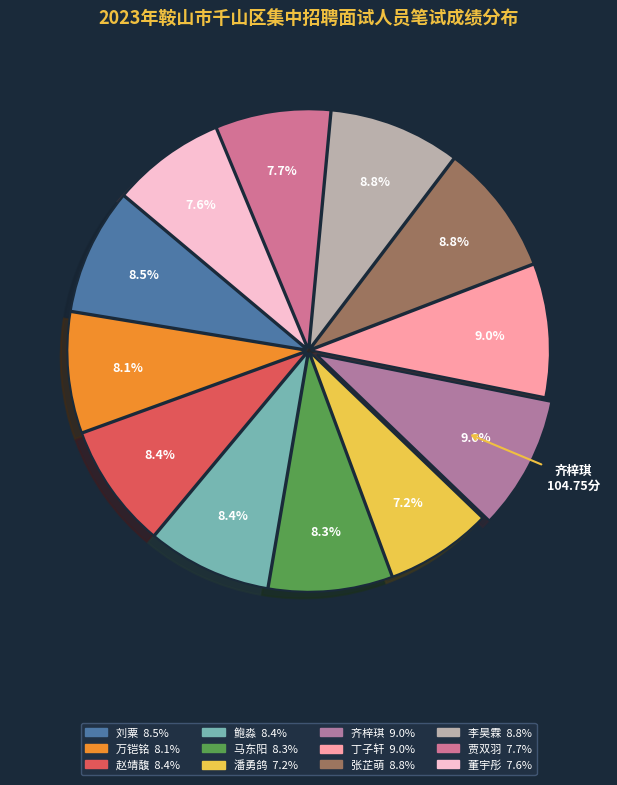

To the nearest percent, what is the combined percentage of 贾双羽 and 刘粟?

16%